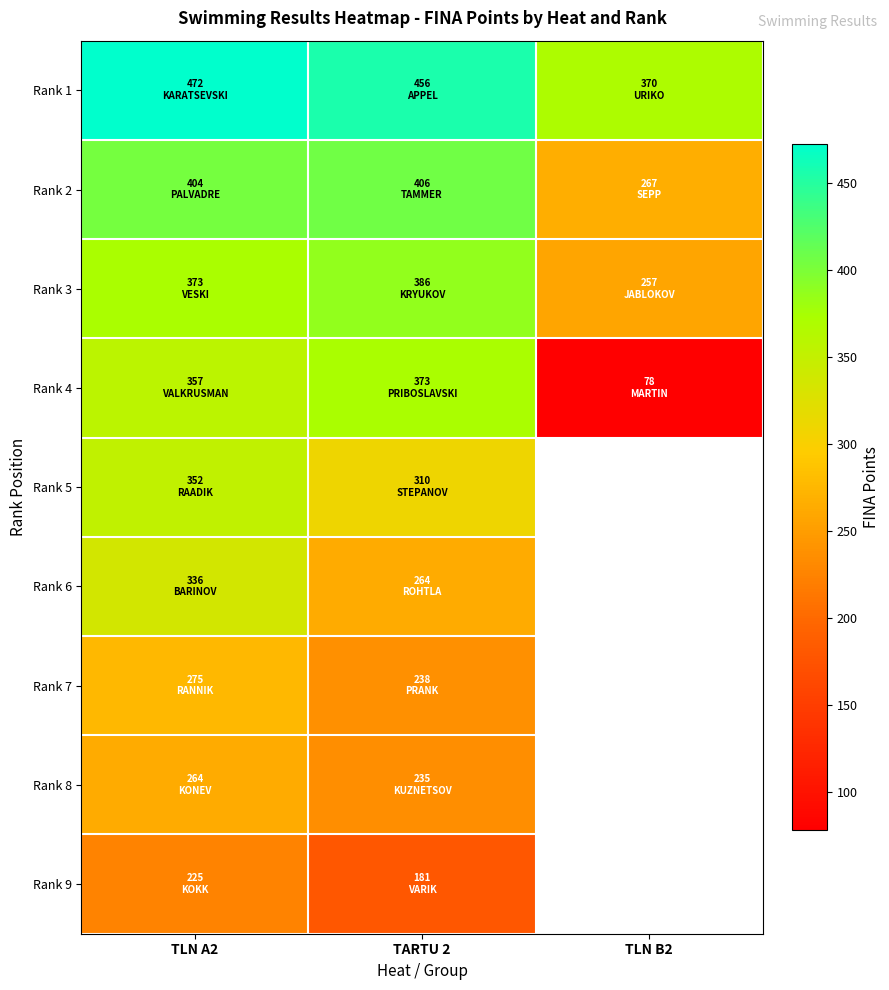

What is the minimum value for Rank 6?

264.0